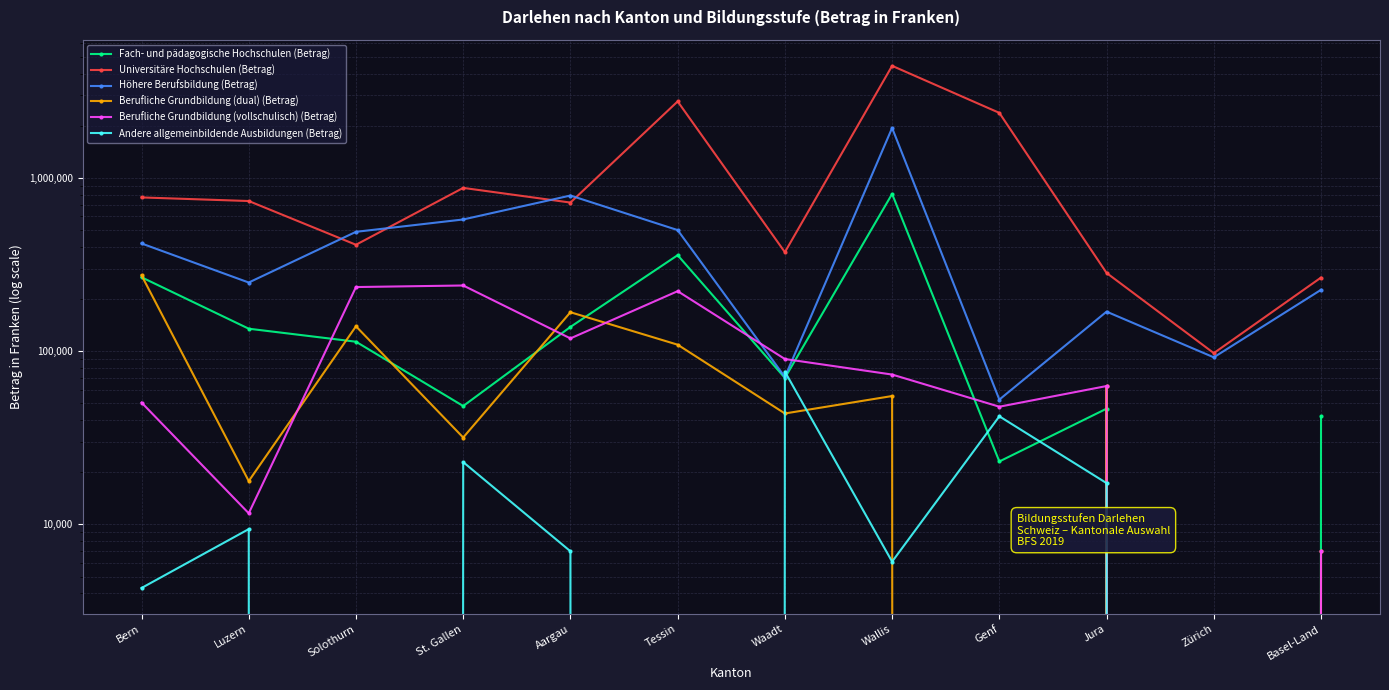

Which category has the highest value in the Berufliche Grundbildung (dual) (Betrag) series?

Bern